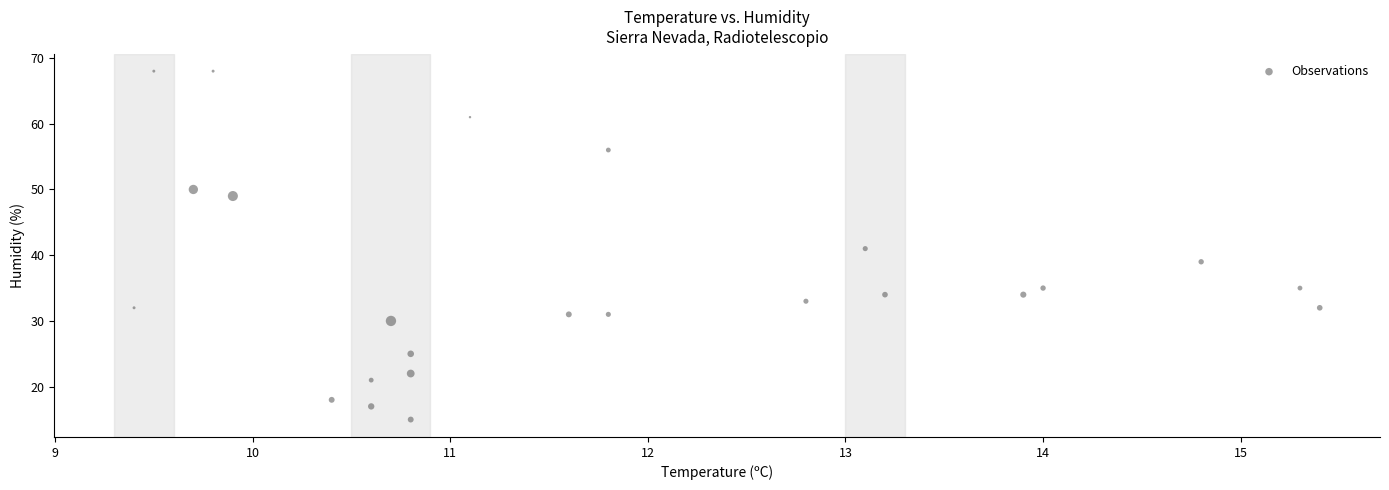

What is the range of Y values (max minus min)?

53